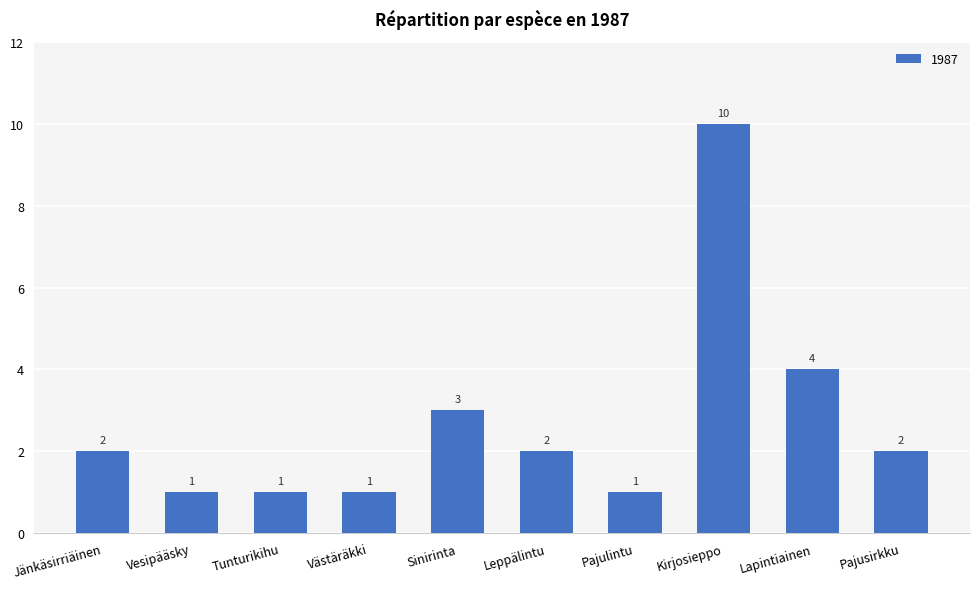

At which category does the chart reach its peak across all series?

Kirjosieppo